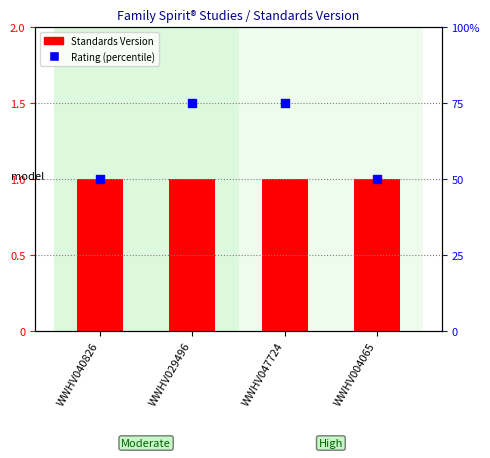

What are all the series names shown in the legend?

Standards Version, Rating (percentile)